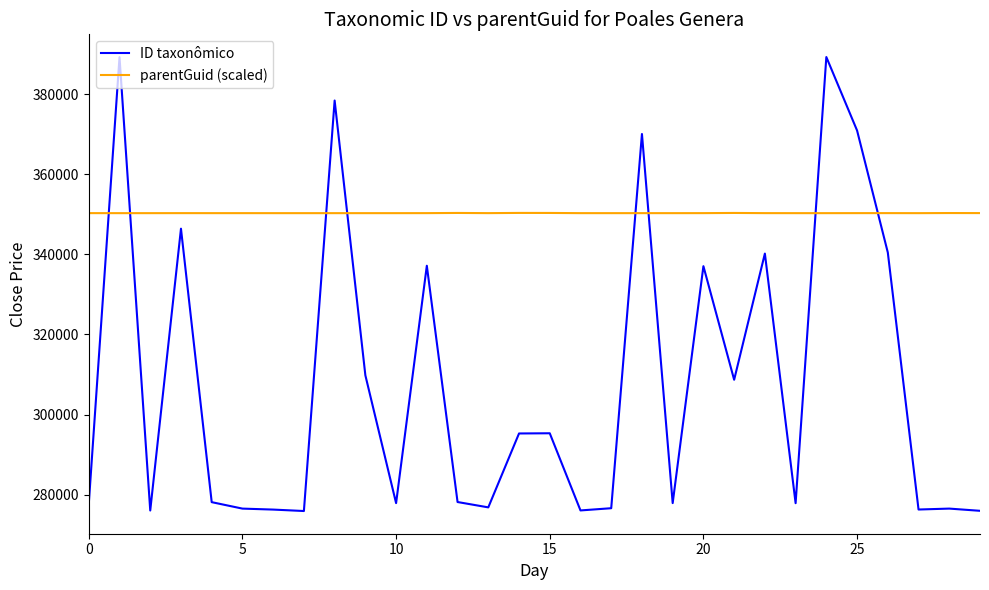

How many distinct data groups are displayed?

2